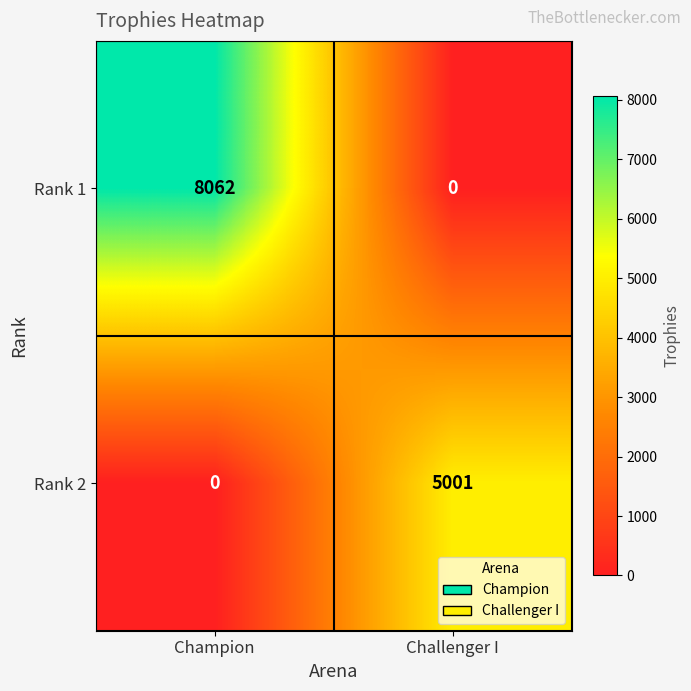

At which label is Rank 2 closest to 2500?

Champion